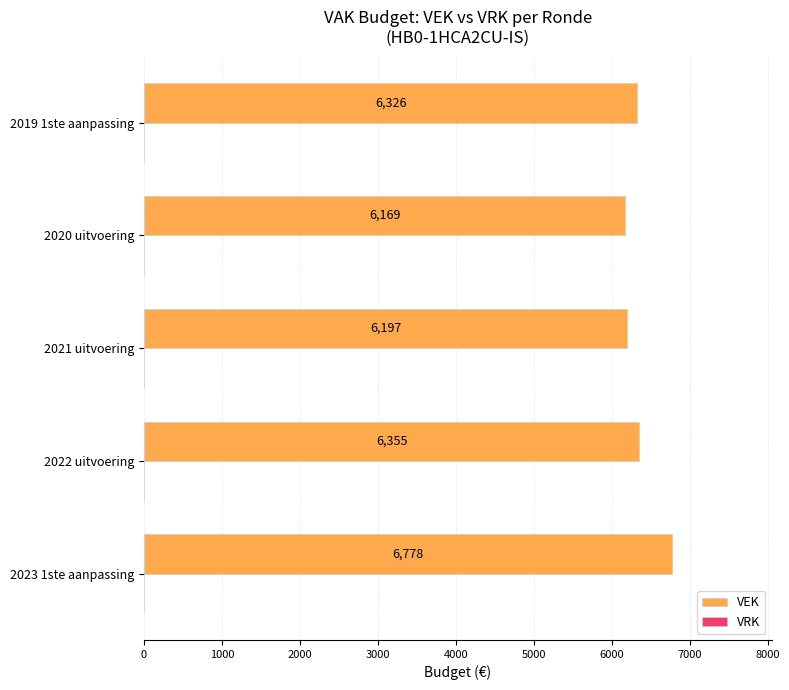

Read the value at 2019 1ste aanpassing, to the nearest 100.

6300